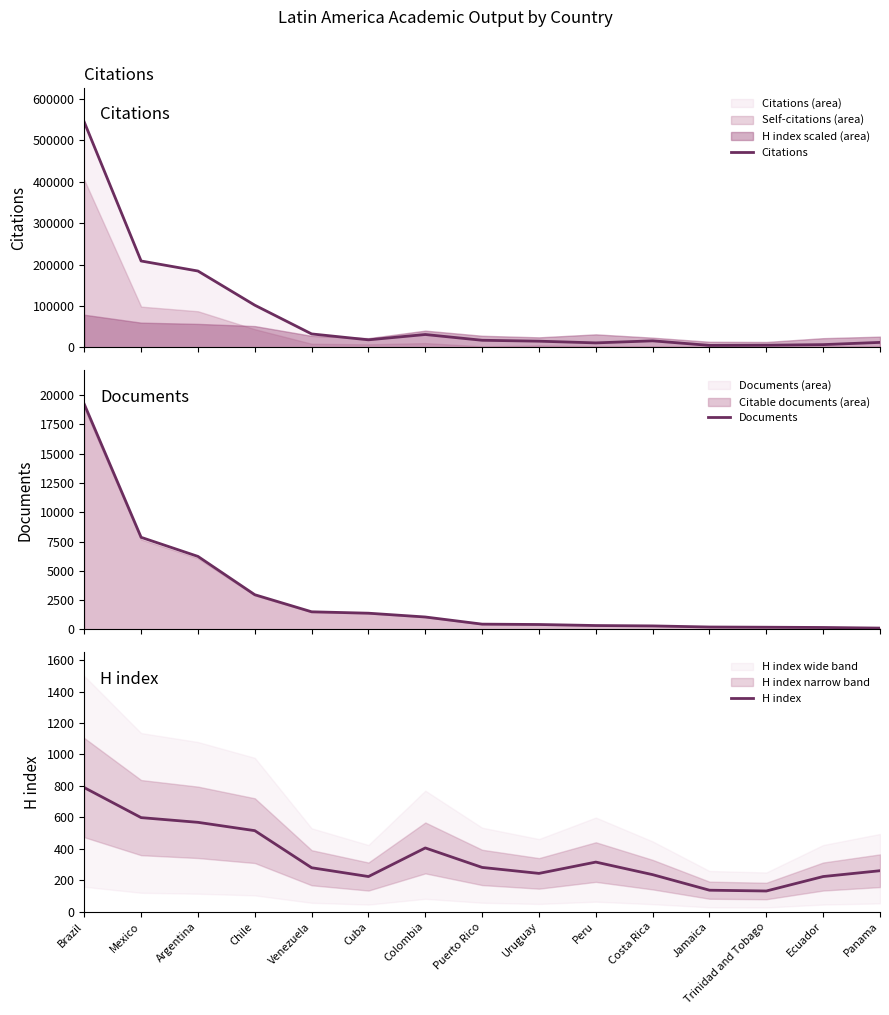

What is the sum of all Citations values?

1209388